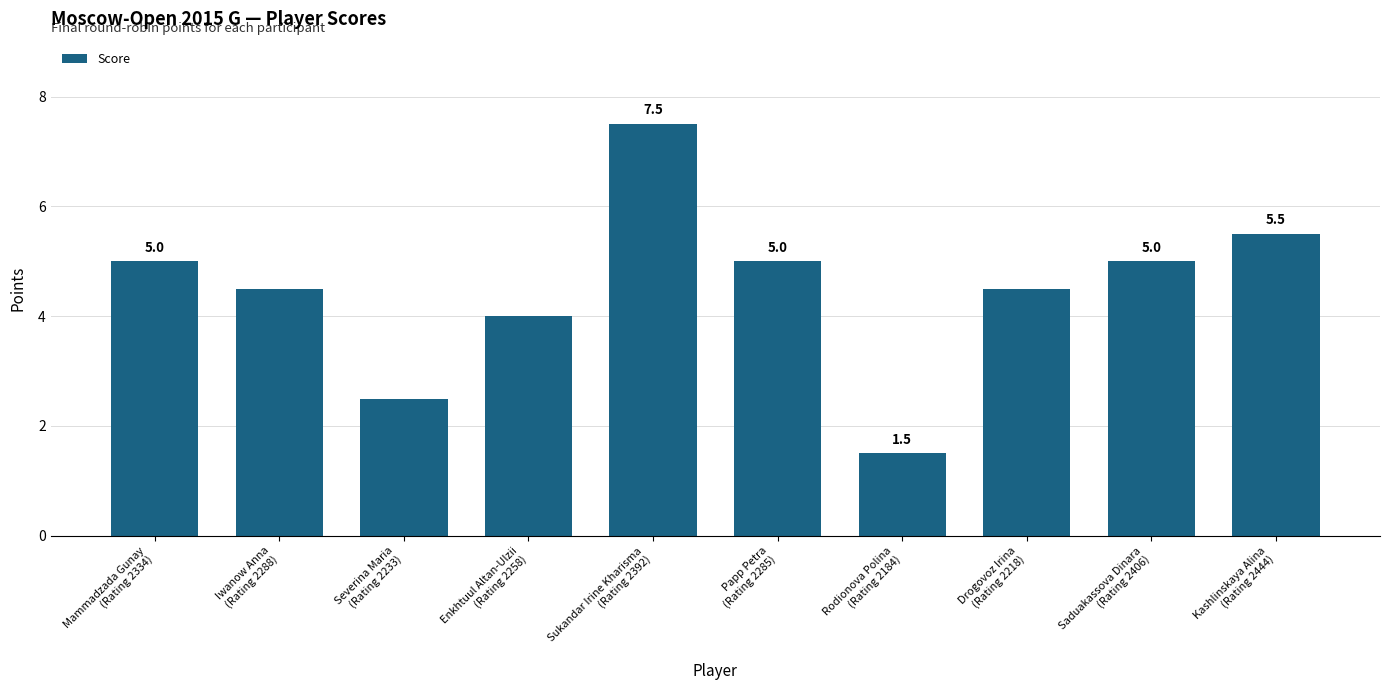

What is the label of the 9th bar from the right?

Iwanow Anna
(Rating 2288)